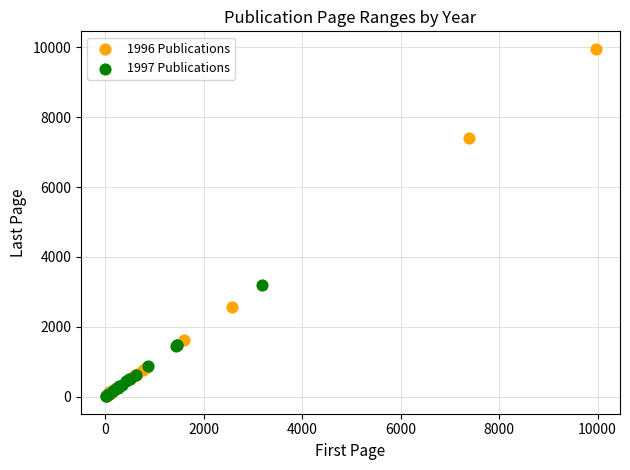

What are all the series names shown in the legend?

1996 Publications, 1997 Publications